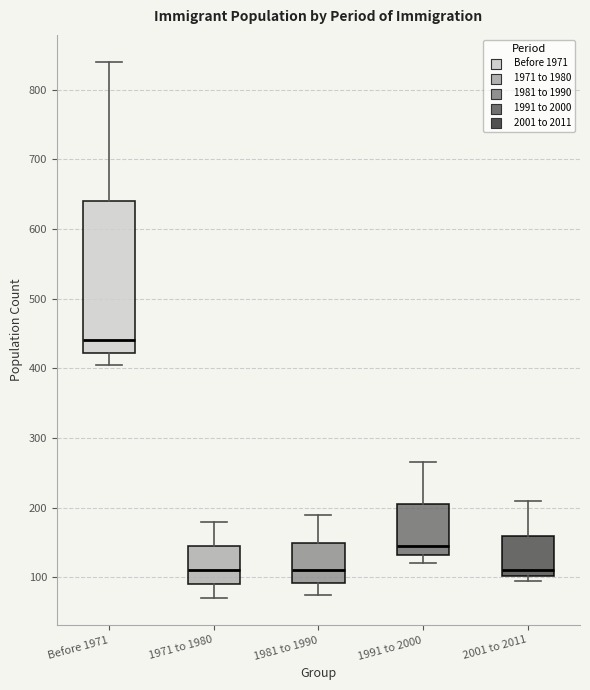

Reading left to right, transcribe this box plot: for each box, give where its median line is, the range the box spans, and where its two whiskers end, as read against the y-axis. The values are not printed on the chart, so give them approximately, as read against the axis.

Before 1971: median 440, box 420 to 640, whiskers 410 to 840
1971 to 1980: median 110, box 90 to 150, whiskers 70 to 180
1981 to 1990: median 110, box 90 to 150, whiskers 80 to 190
1991 to 2000: median 150, box 130 to 210, whiskers 120 to 270
2001 to 2011: median 110, box 100 to 160, whiskers 100 (just below the box's lower edge) to 210